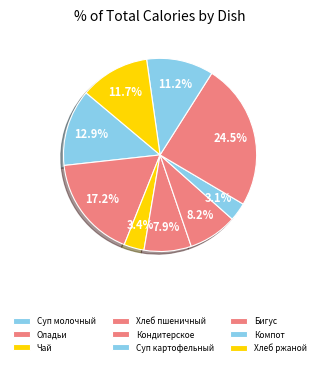

Count the number of slices in the pie.

9